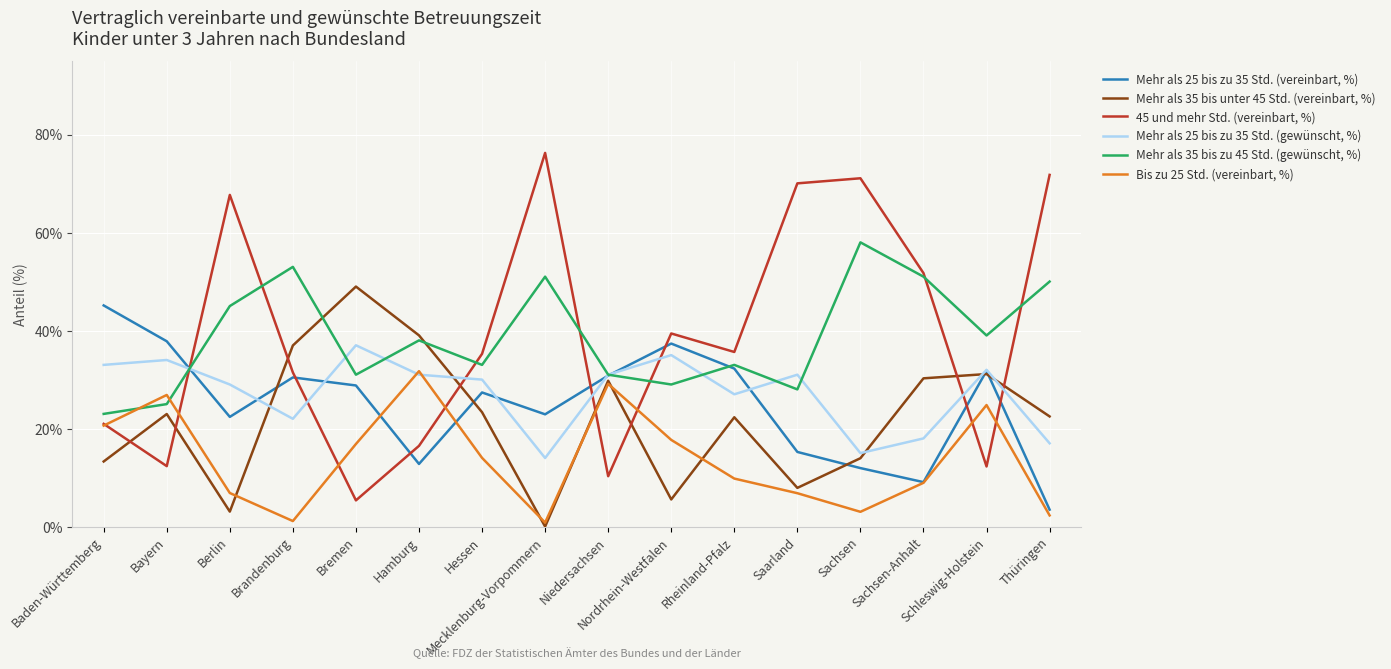

What is the approximate value of Mehr als 35 bis unter 45 Std. (vereinbart, %) at Baden-Württemberg?

13.3